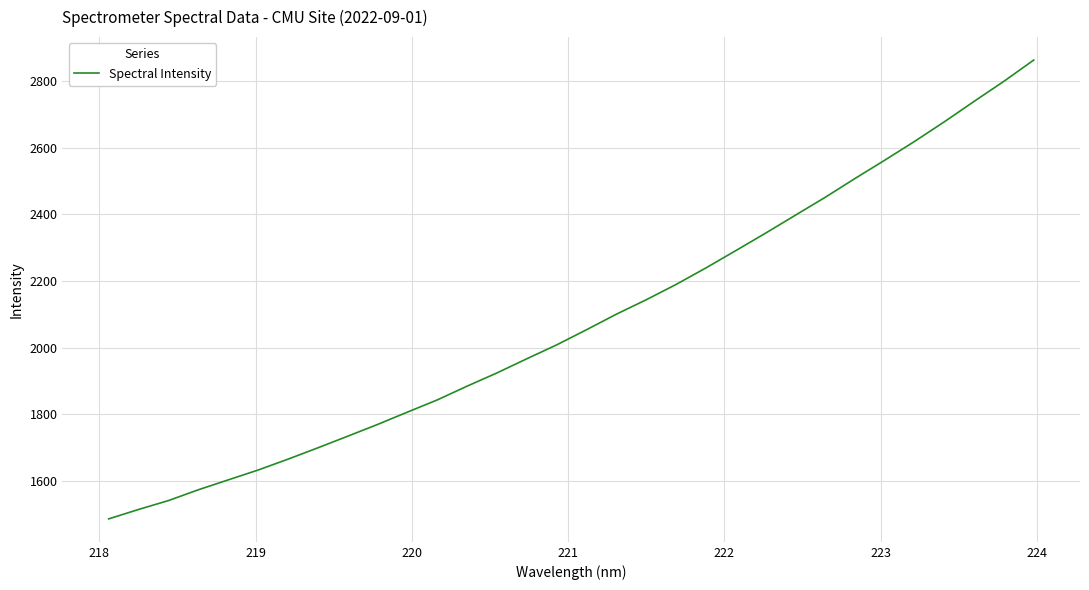

What is the maximum value shown in the chart?

2863.9